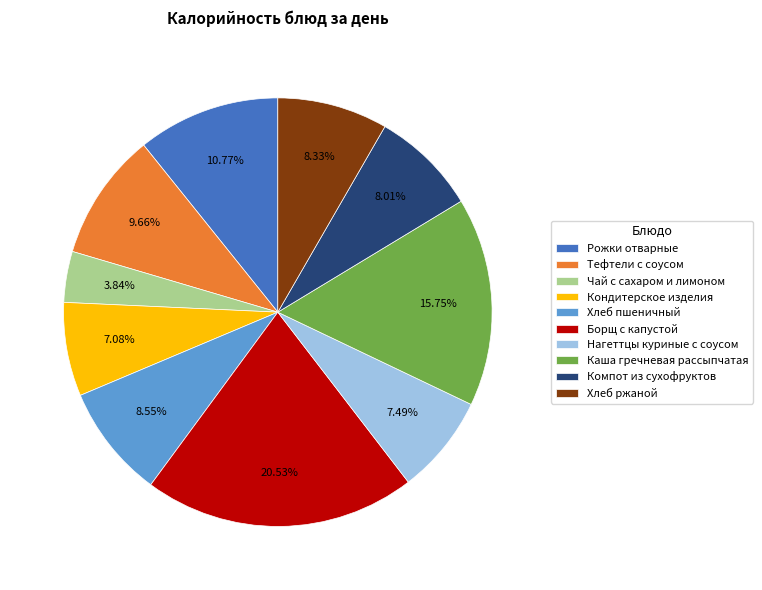

Is the sum of Кондитерское изделия and Борщ с капустой greater than half?

No